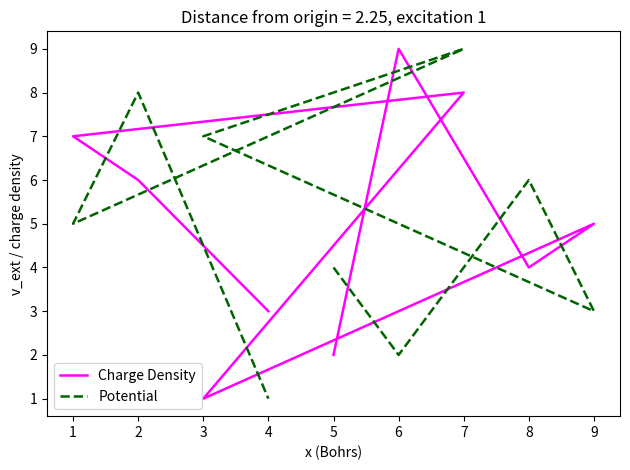

True or false: Charge Density has more than 2 interior local peaks.

True